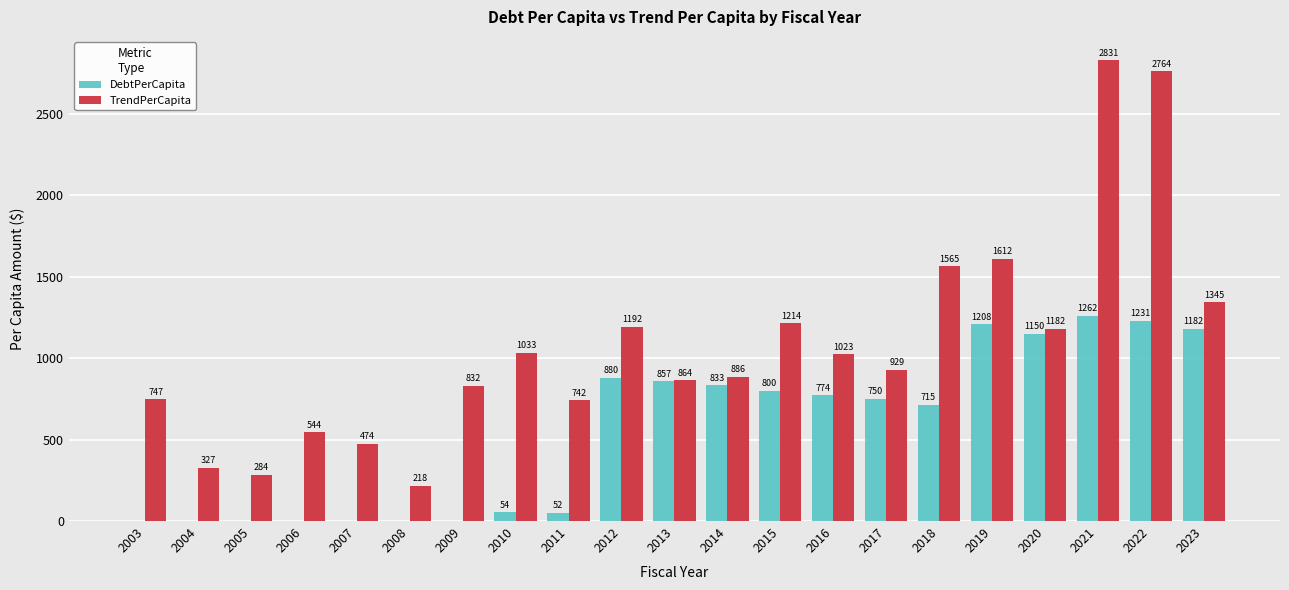

The value of TrendPerCapita at 2014 is 886.4. True or false?

True